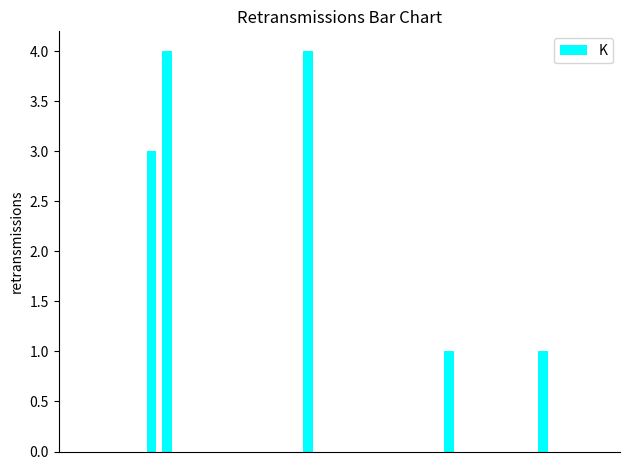

What is the sum of all values?

13